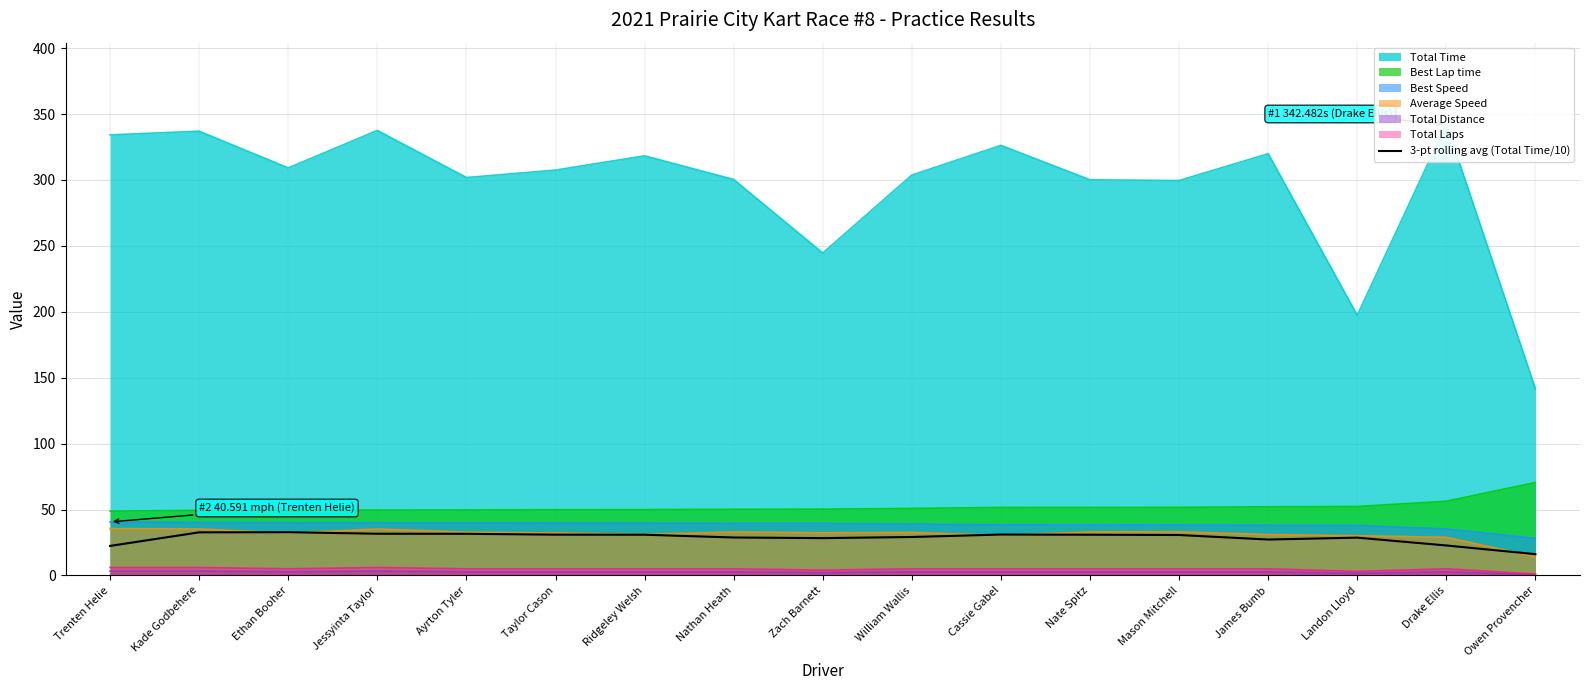

What is the maximum value shown in the chart?

32.8